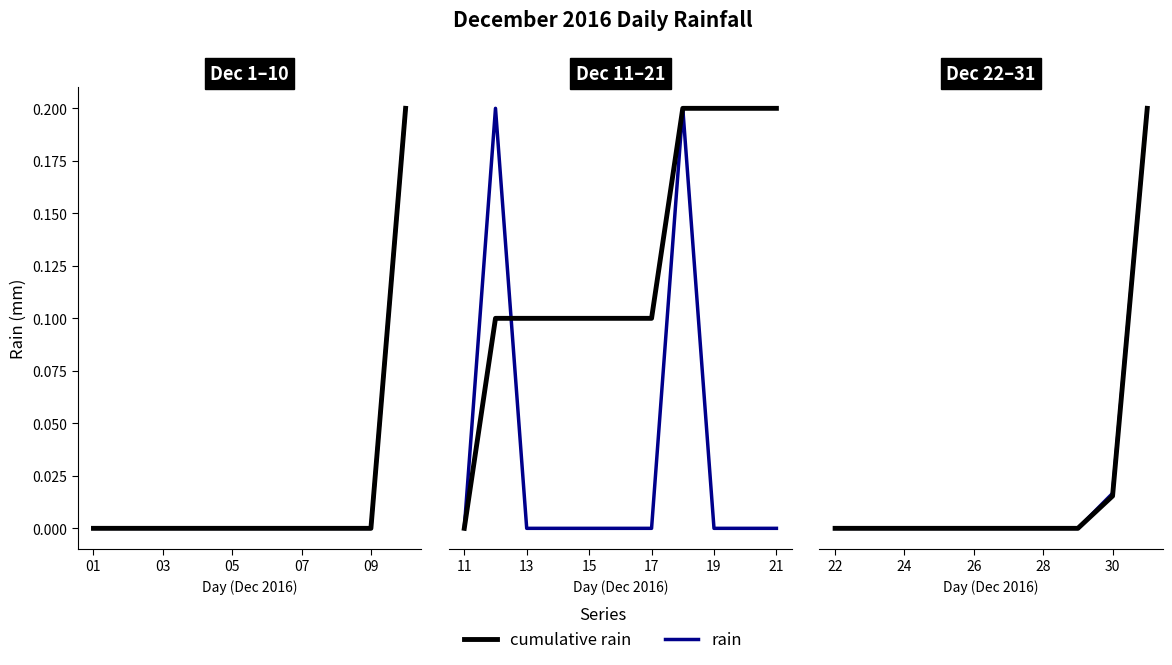

What position from the left is 09?

9